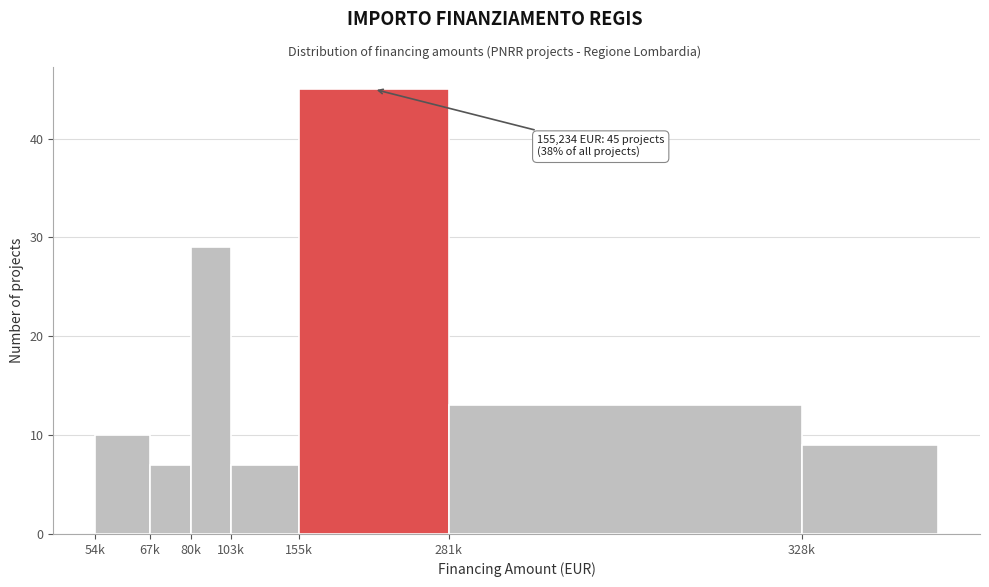

Reading left to right, what are all the values shown in this chart?

54k=10	67k=7	80k=29	103k=7	155k=45	281k=13	328k=9